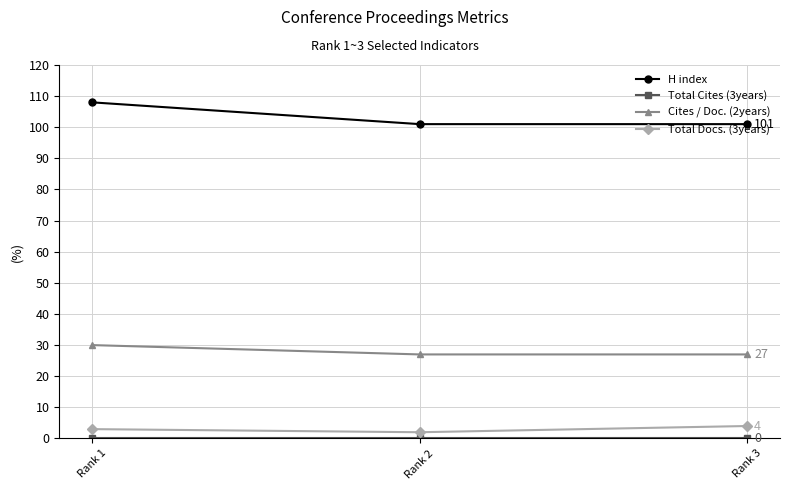

What is the value of the H index point at the 3rd from the left?

101